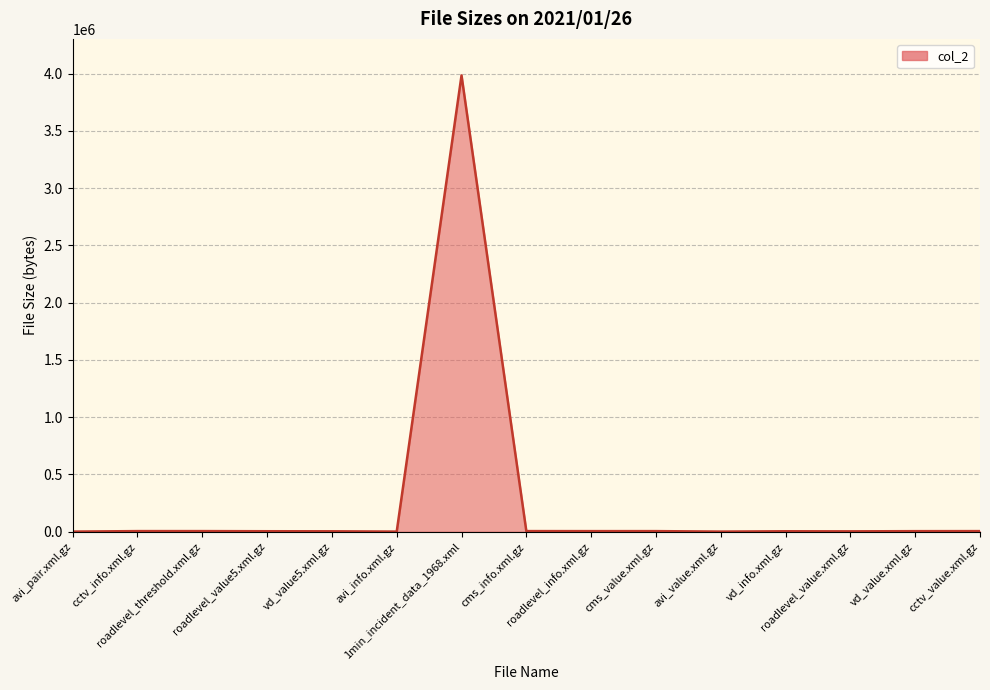

What is the maximum value shown in the chart?

3983828